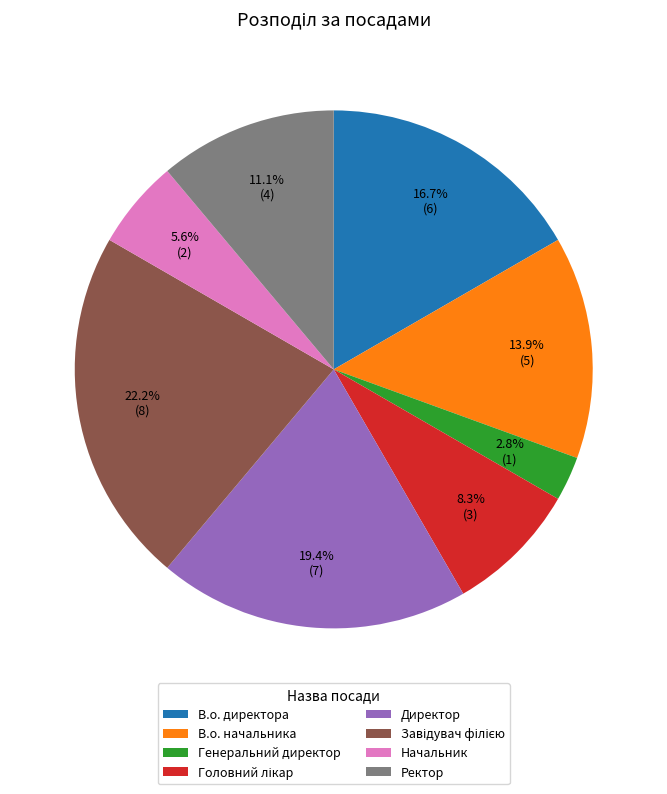

Do Генеральний директор and Ректор together represent more than half of the pie?

No